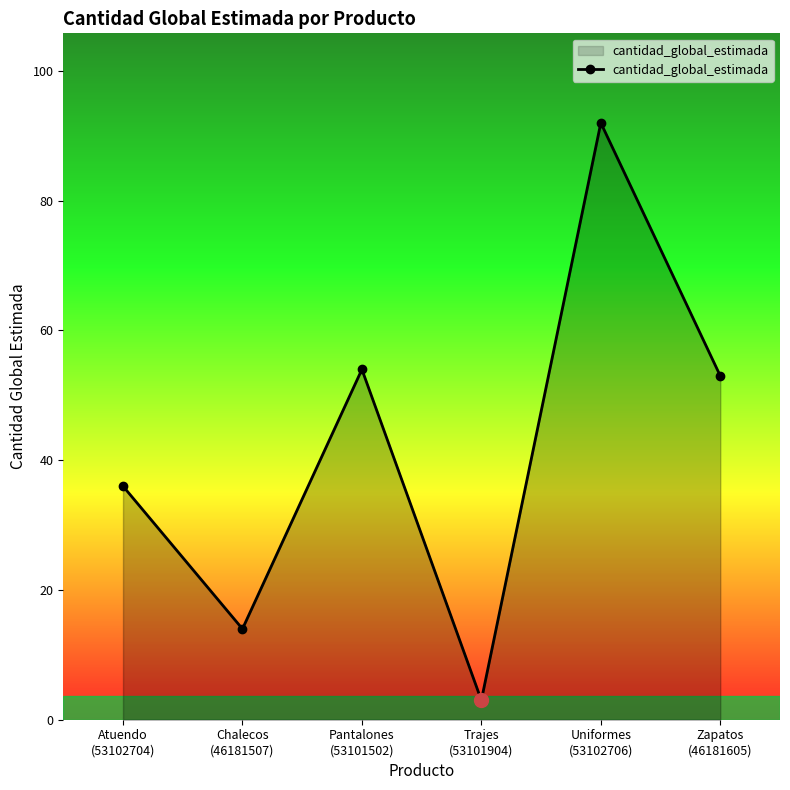

The chart shows a value of 36 at Atuendo
(53102704). True or false?

True